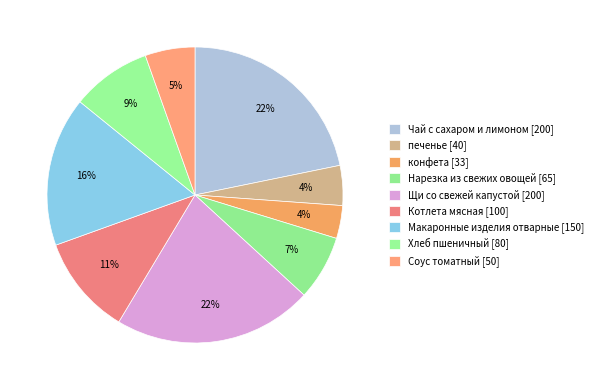

How many slices are in this pie chart?

9